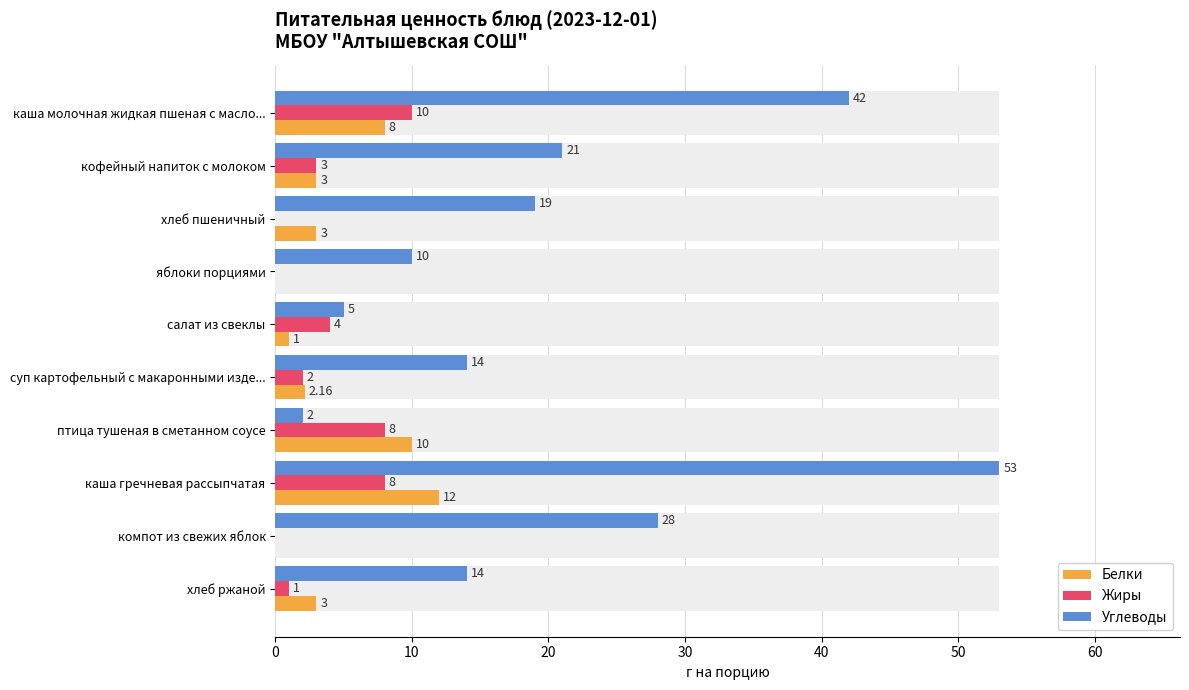

Are the bars grouped side by side (vs. stacked)?

Yes